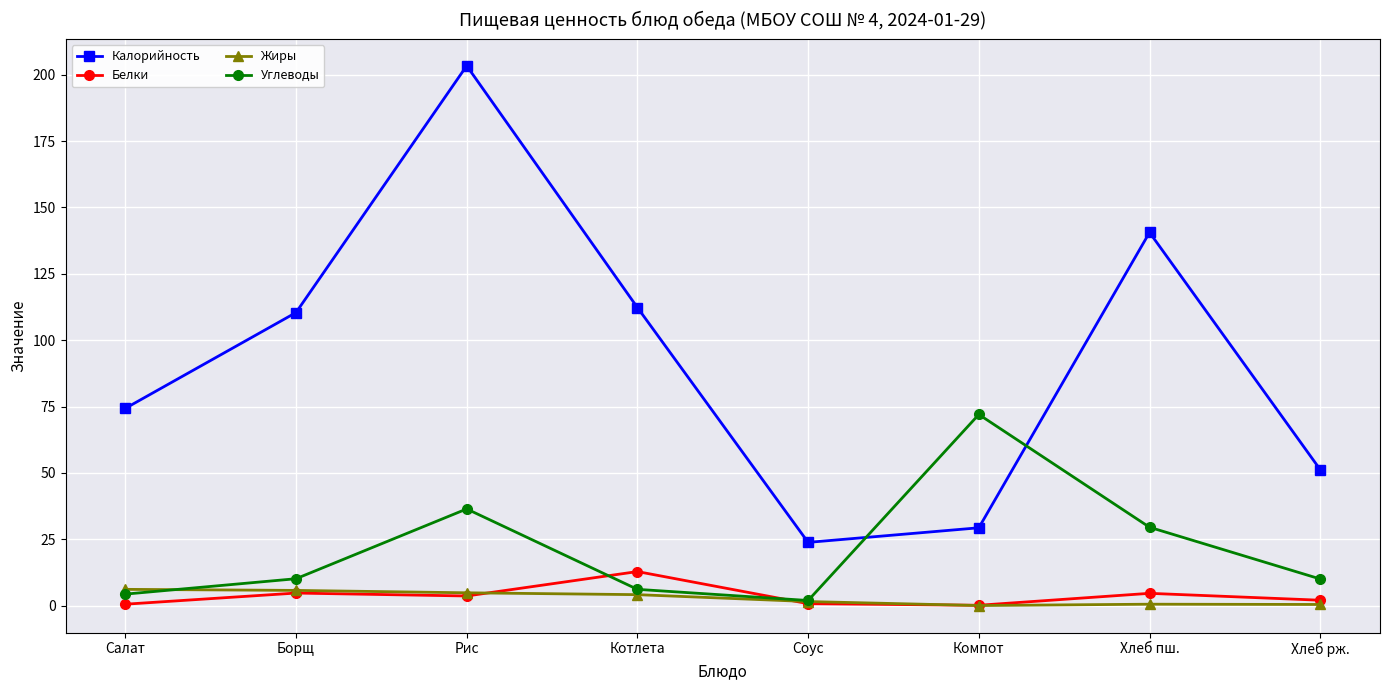

At how many categories does at least one series exceed 20?

8